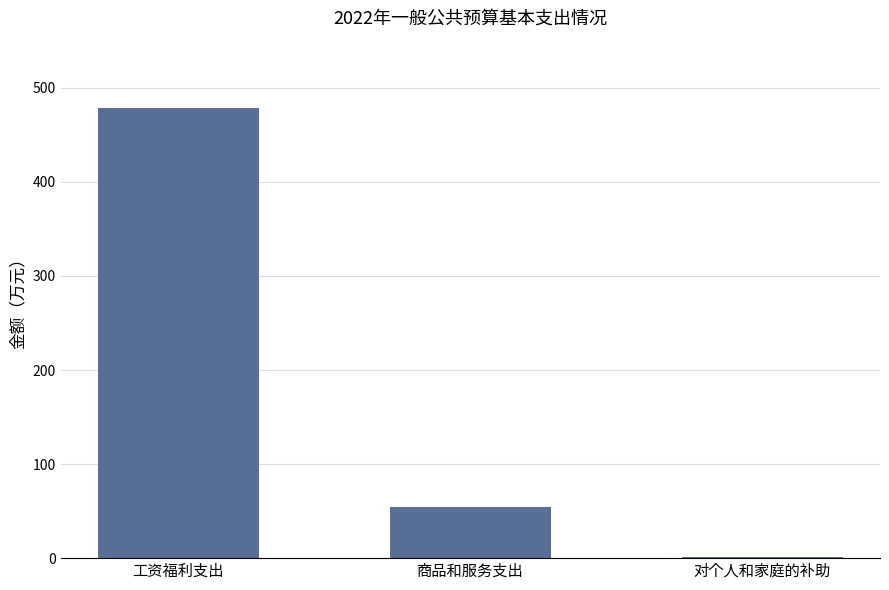

What is the change in value from 工资福利支出 to 商品和服务支出?

-424.4